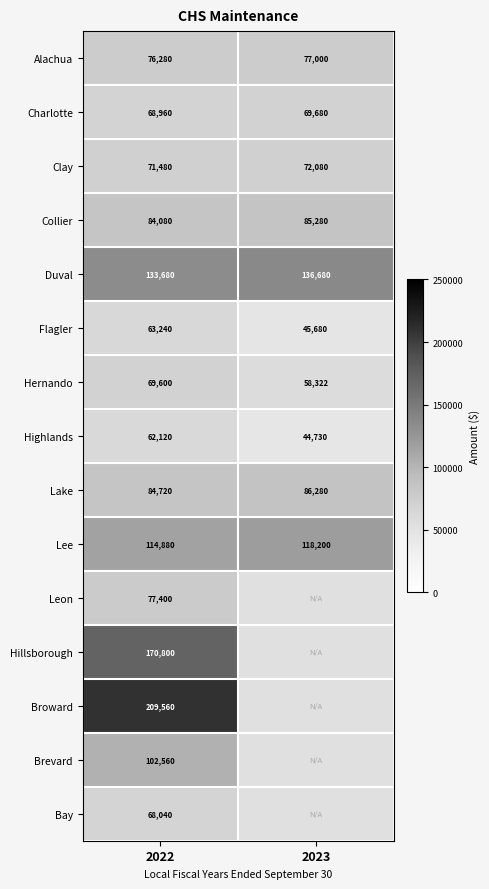

Between 2023 and 2022, which is larger?

2023